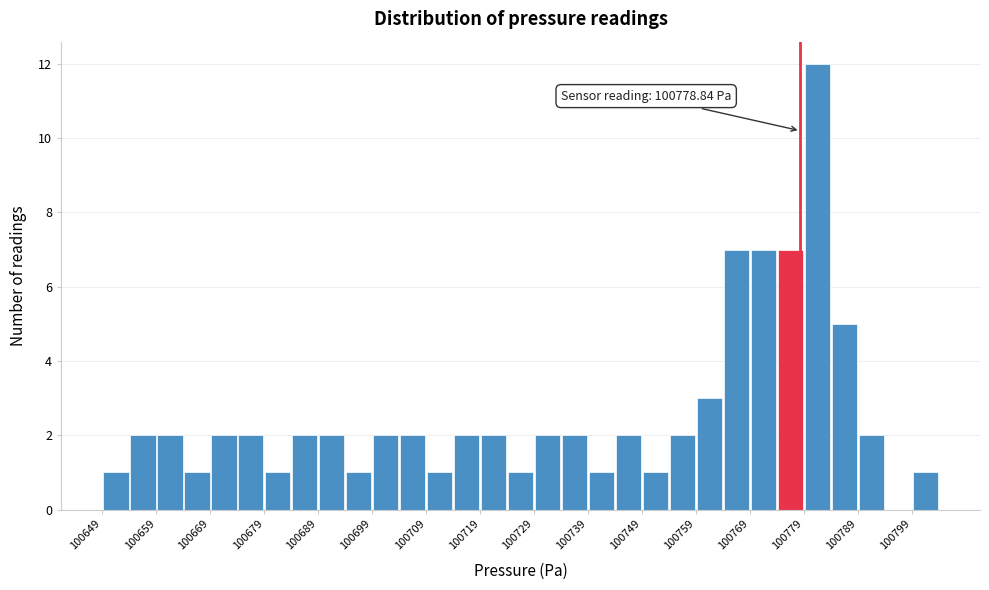

Over which range of the x-axis is the bar tallest?

100779.5 to 100784.5